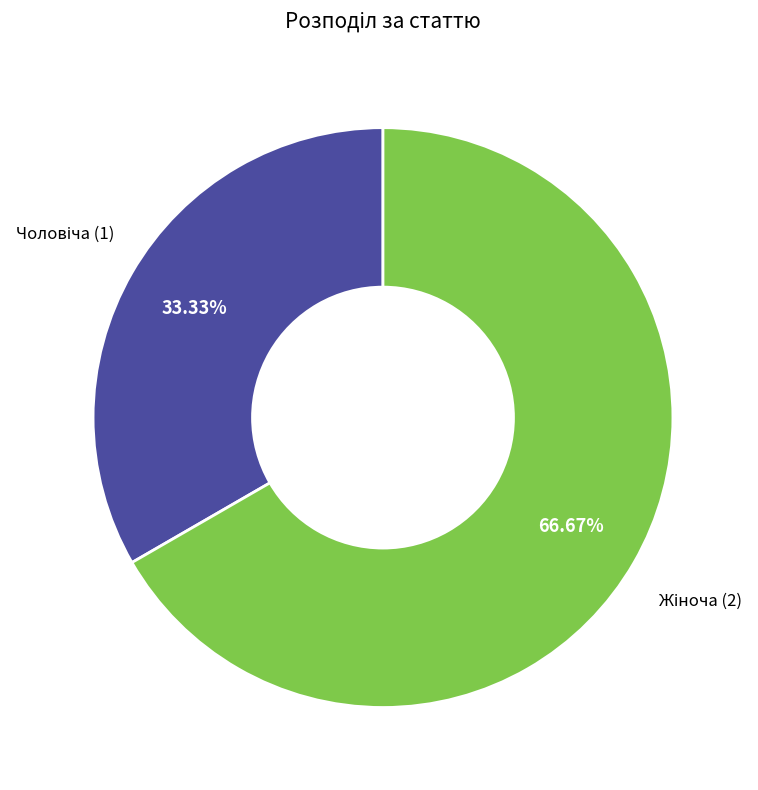

Is there a majority slice in this chart?

Yes